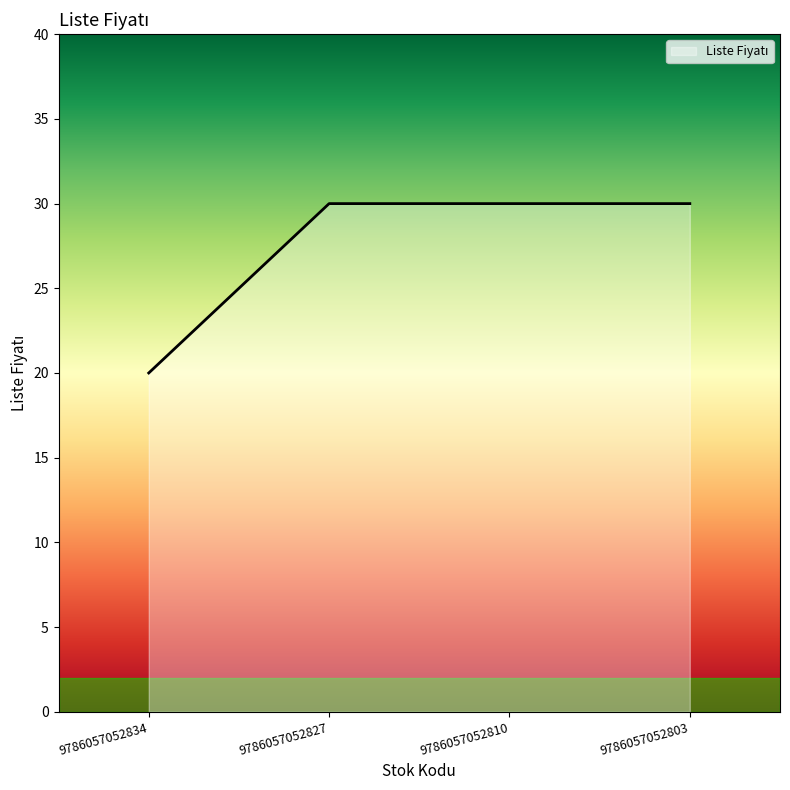

Does the chart have visible grid lines?

No